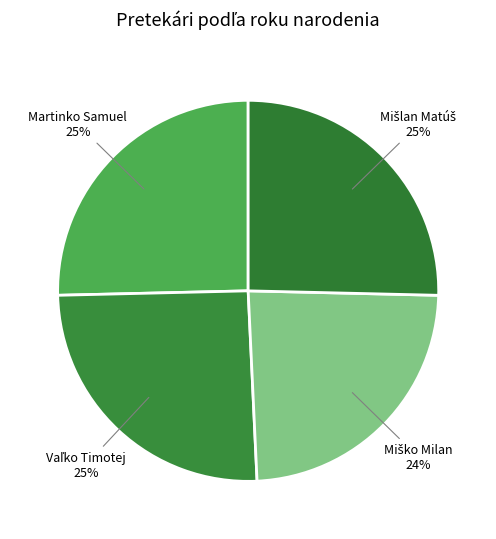

To the nearest percent, what is the average slice percentage?

25%